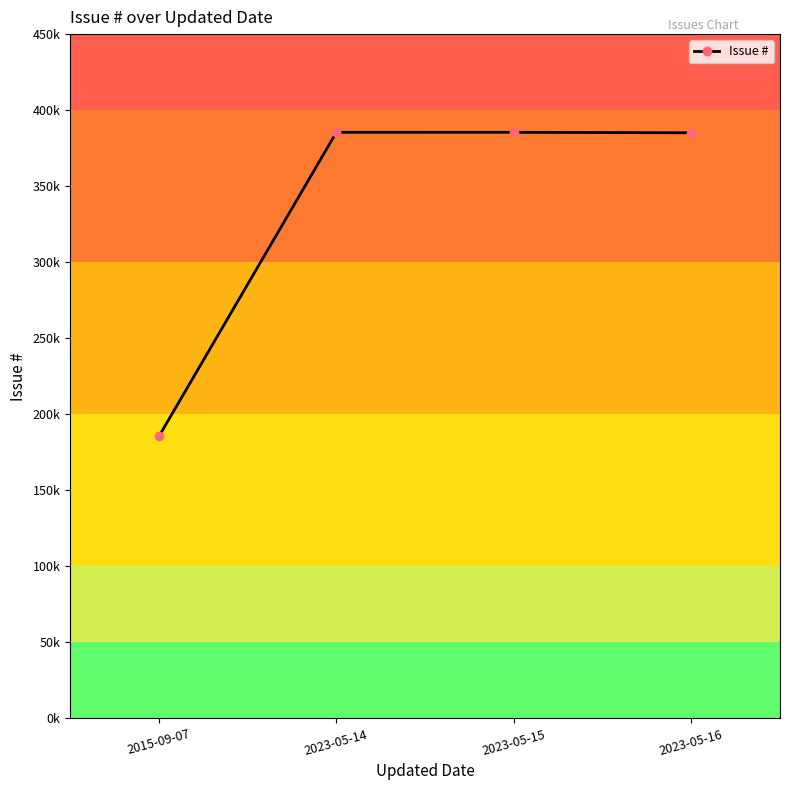

Is it true that the value at 2023-05-15 is 64810?

False